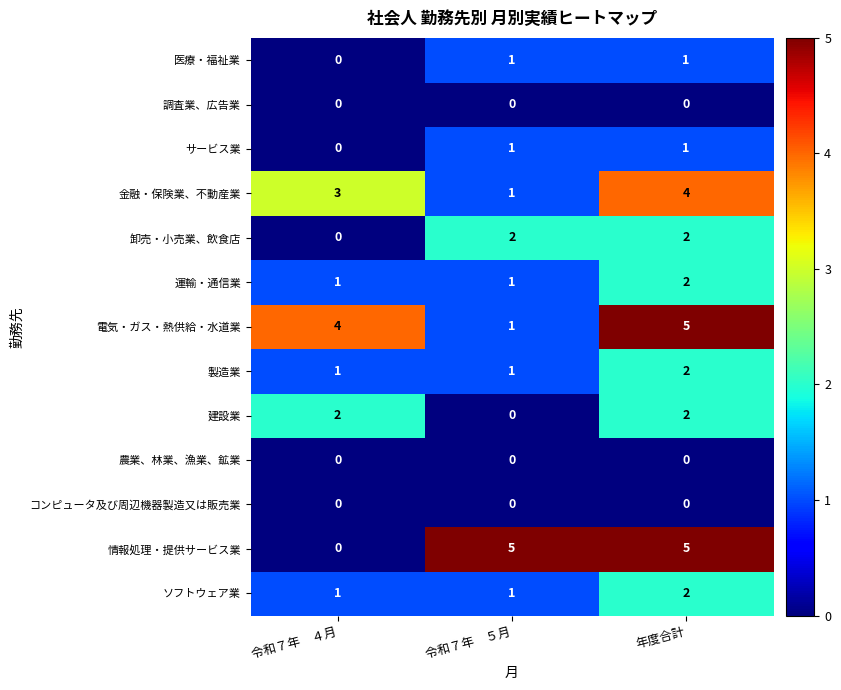

How many values in the 金融・保険業、不動産業 series are below 3?

1